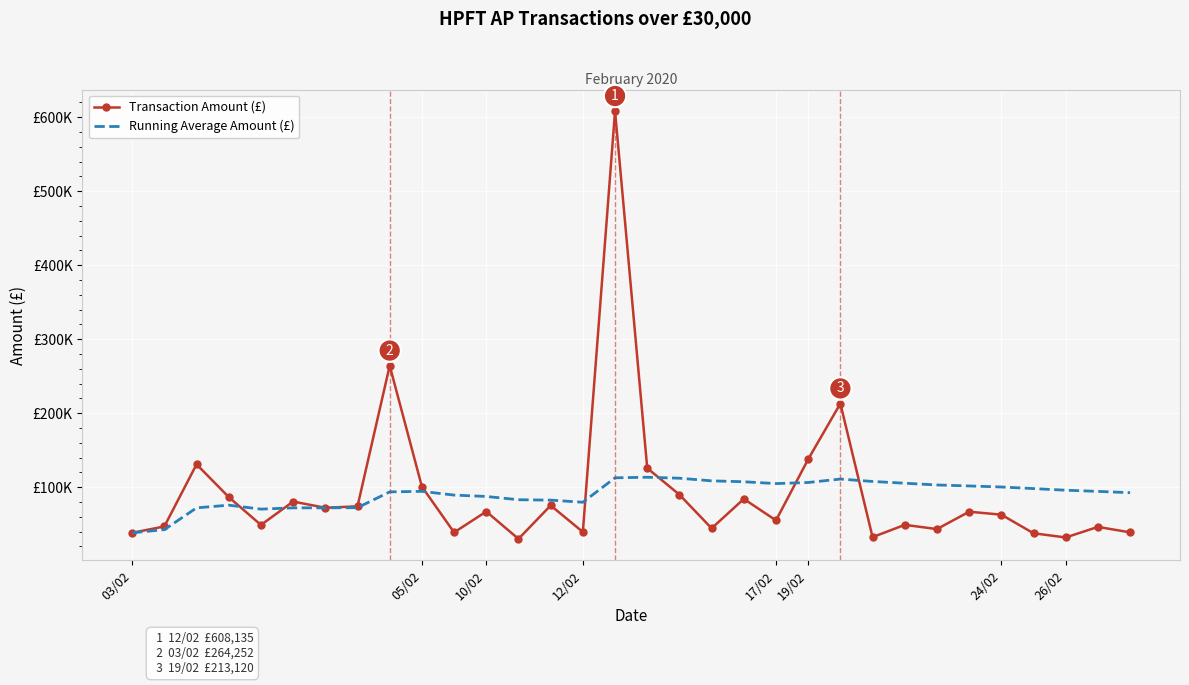

What is the difference between the maximum and second lowest values in the Transaction Amount (£) series?

575965.2